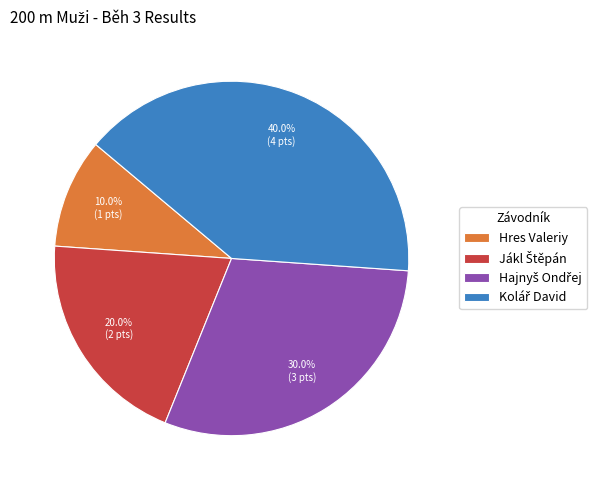

Is there any slice that represents more than half of the pie?

No